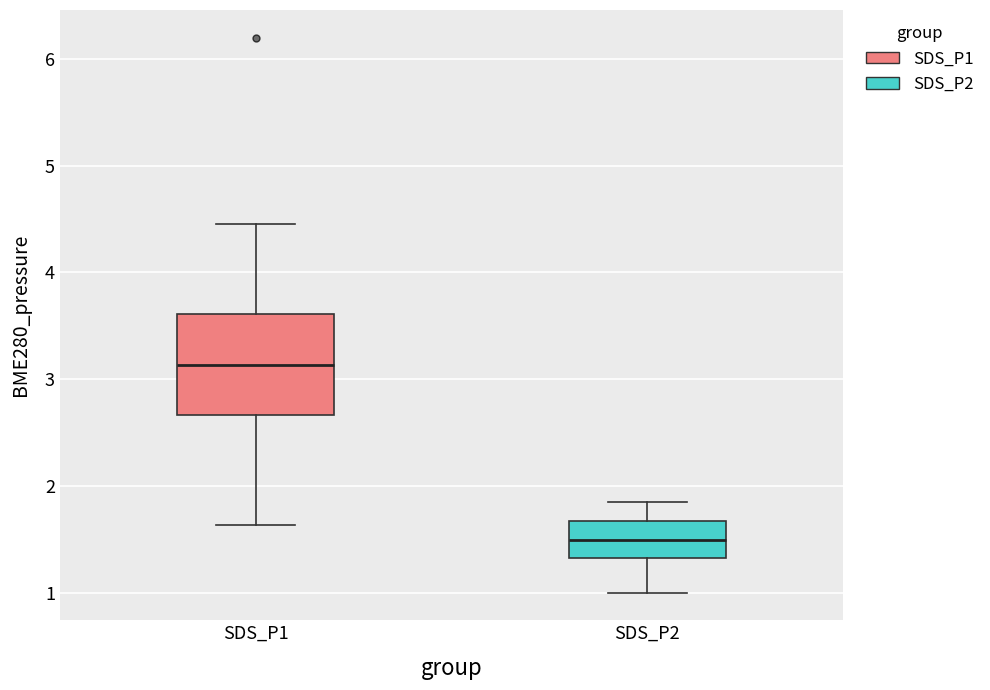

Where is the lower edge of the box for SDS_P1 on the y-axis? The values are not printed on the chart, so give them approximately, as read against the axis.

2.7